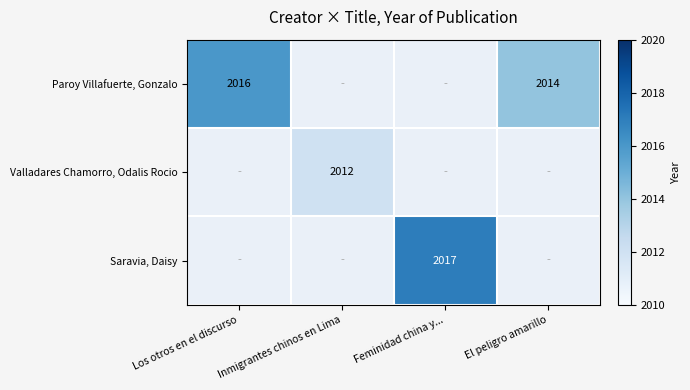

Count the number of categories in the chart.

4